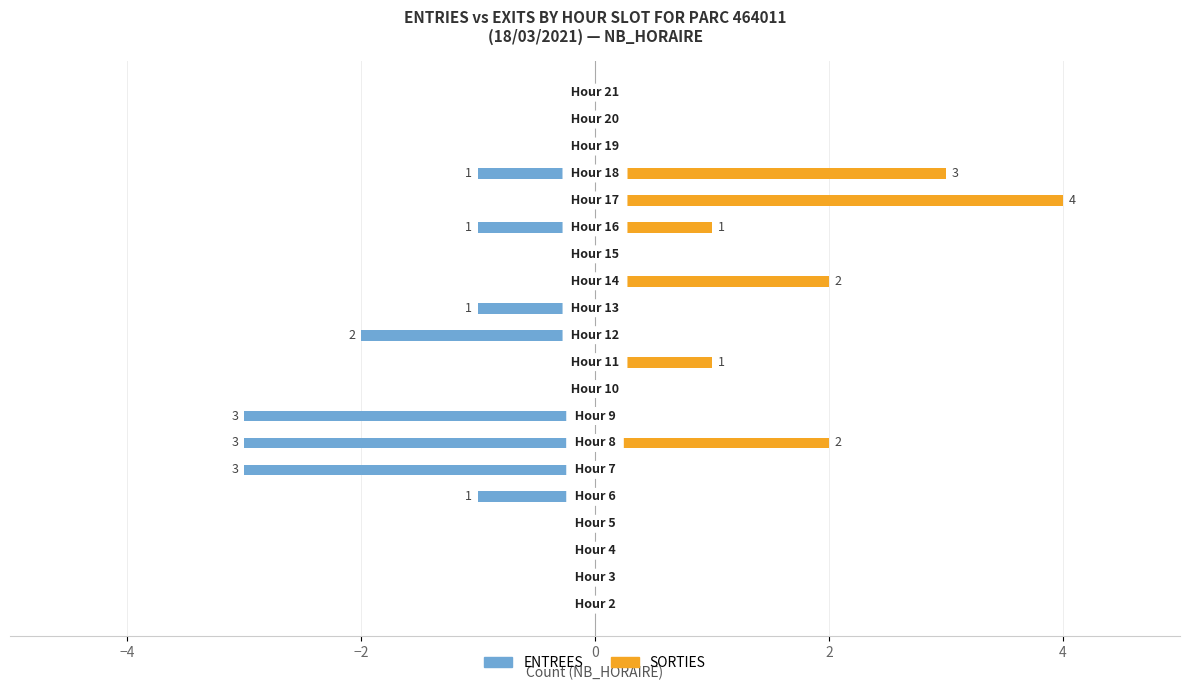

What position from the left is 7?

8